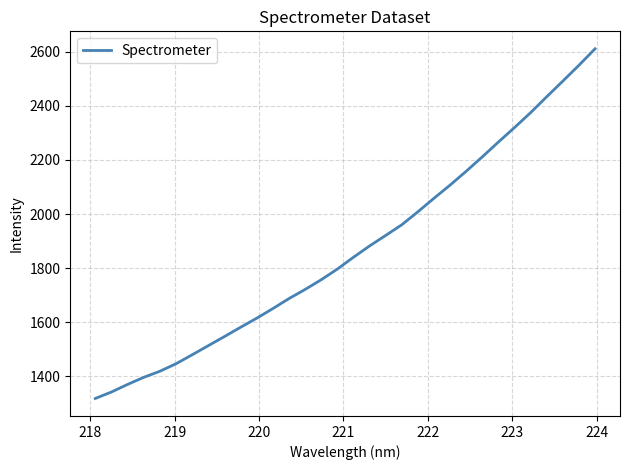

What is the greatest value displayed?

2610.5